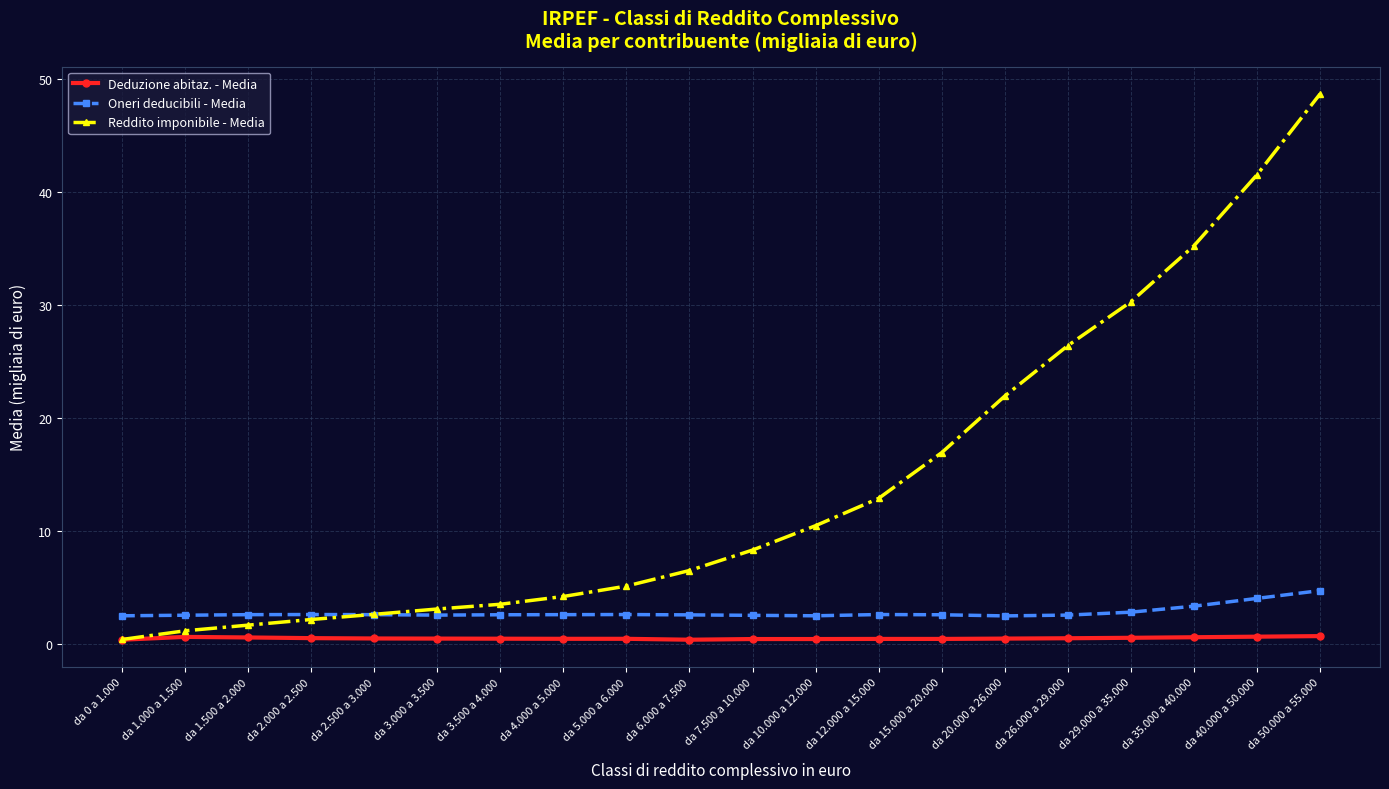

At which category does the chart reach its peak across all series?

da 50.000 a 55.000